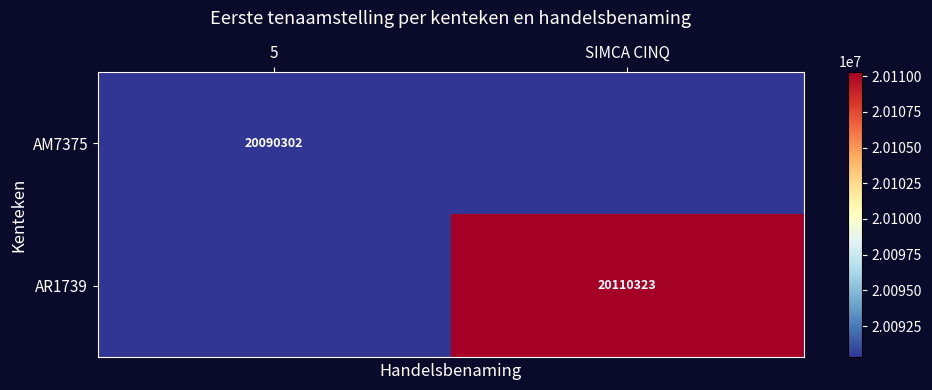

The AM7375 series shows 32854694 at 5. True or false?

False